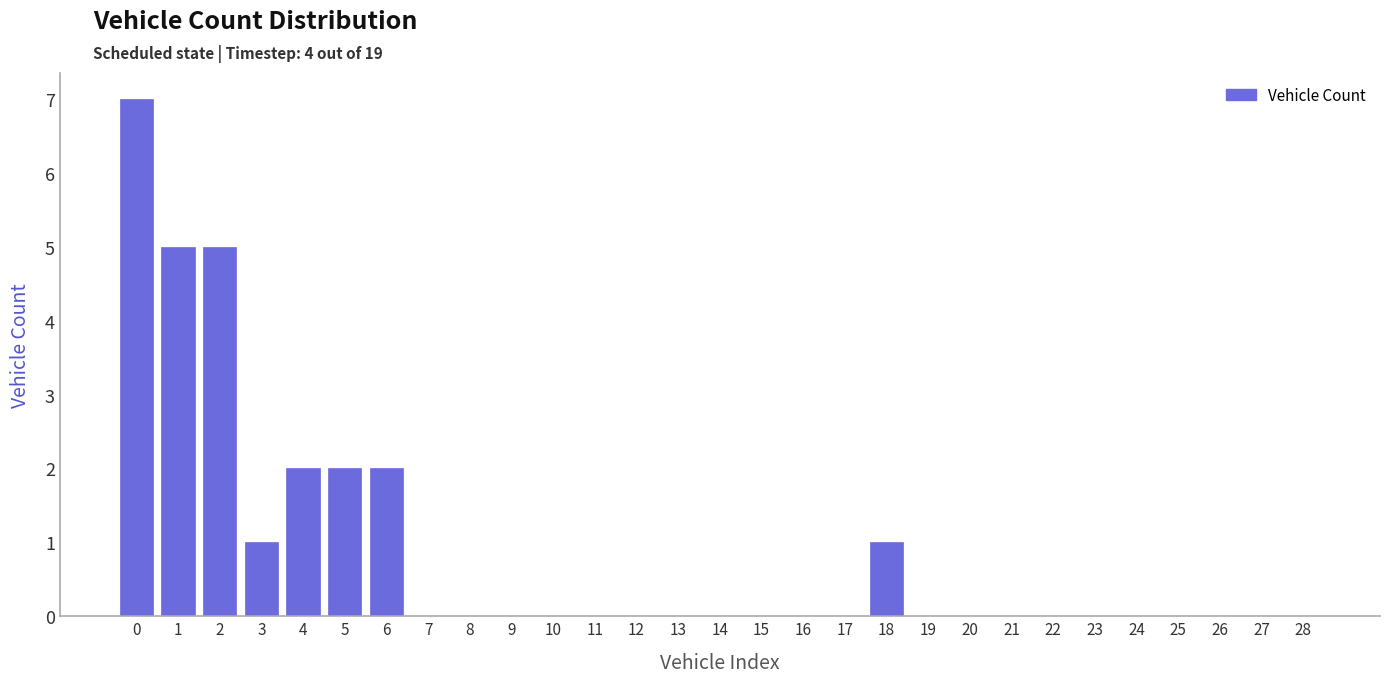

Reading left to right, transcribe all the data shown in this chart.

0=7	1=5	2=5	3=1	4=2	5=2	6=2	7=0	8=0	9=0	10=0	11=0	12=0	13=0	14=0	15=0	16=0	17=0	18=1	19=0	20=0	21=0	22=0	23=0	24=0	25=0	26=0	27=0	28=0